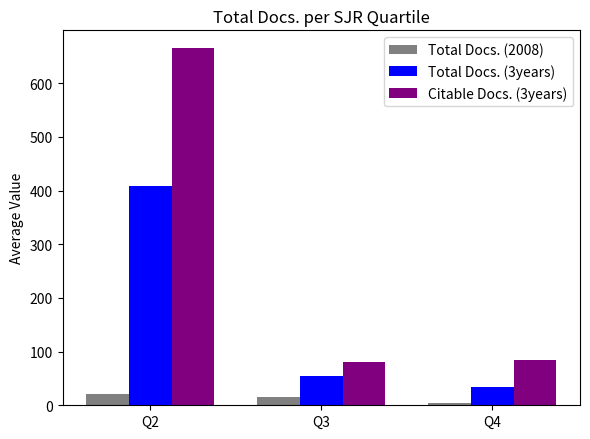

List the series in order of their peak value, lowest first.

Total Docs. (2008), Total Docs. (3years), Citable Docs. (3years)